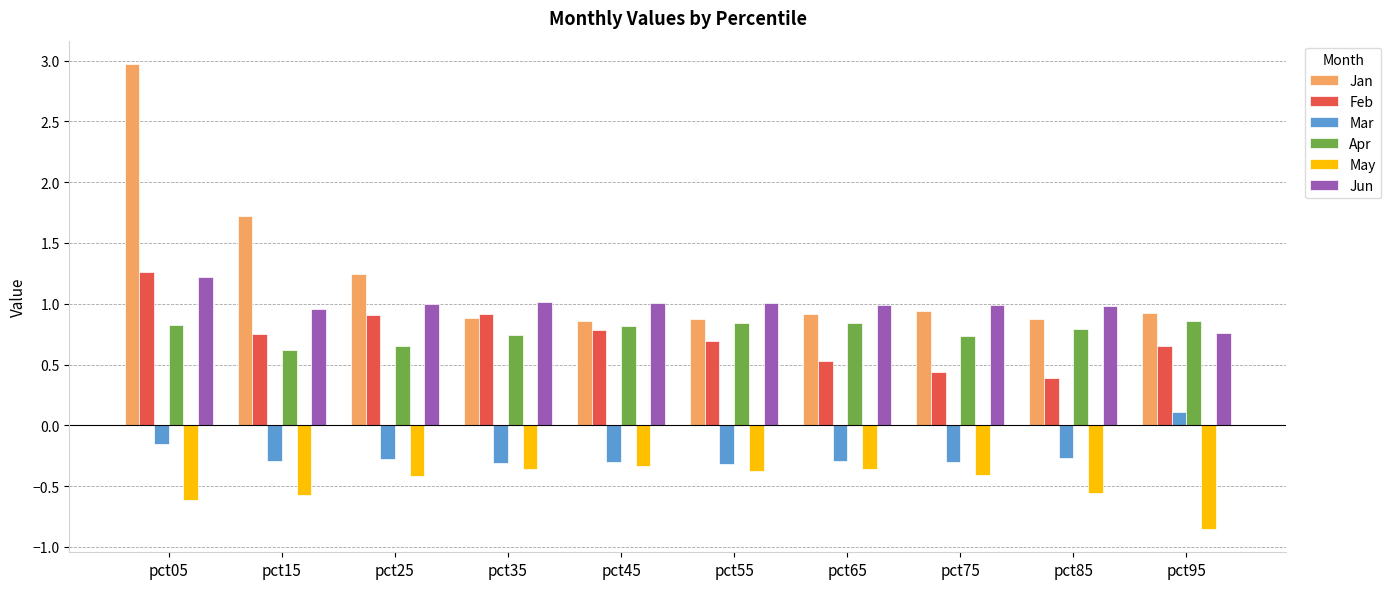

At which label does Jan reach its peak?

pct05